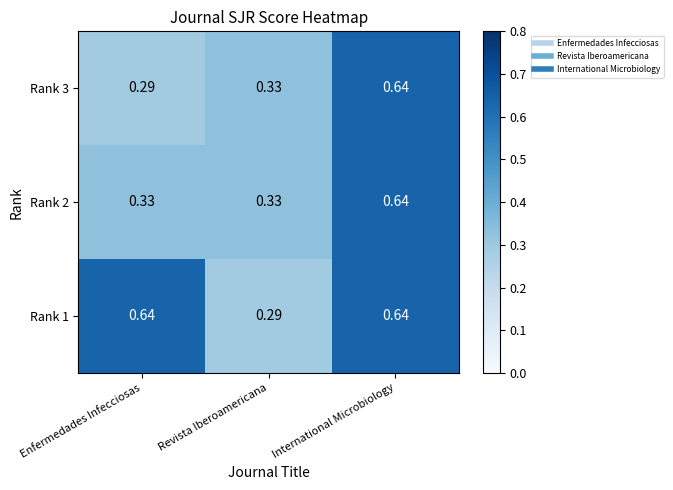

At which label does Rank 1 reach its minimum?

Revista Iberoamericana